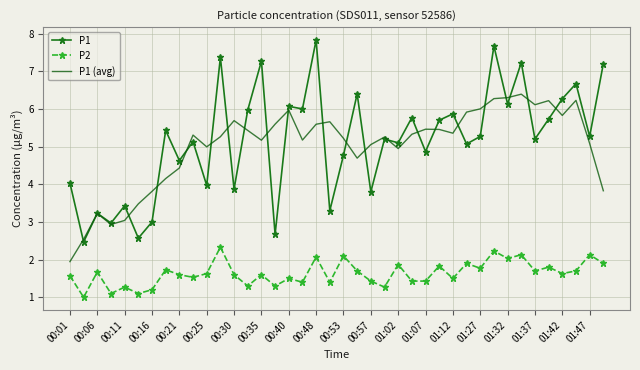

List the series in order of their peak value, highest first.

P1, P1 (avg), P2